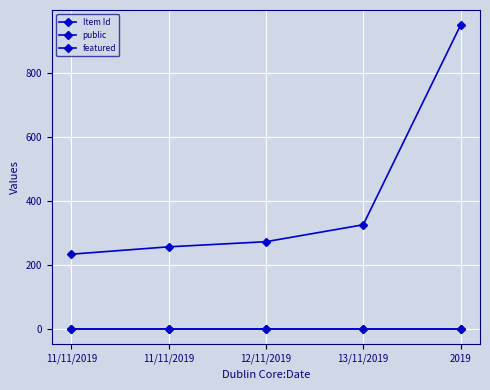

At how many categories does at least one series exceed 780?

1